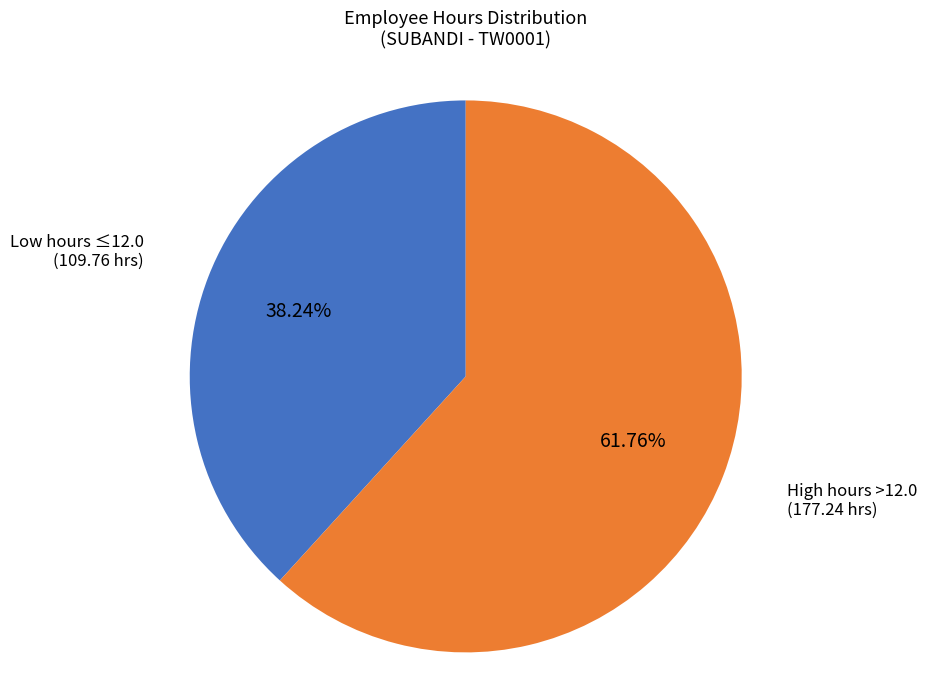

What is the smallest slice in the pie chart?

Low hours ≤12.0 (109.76 hrs)